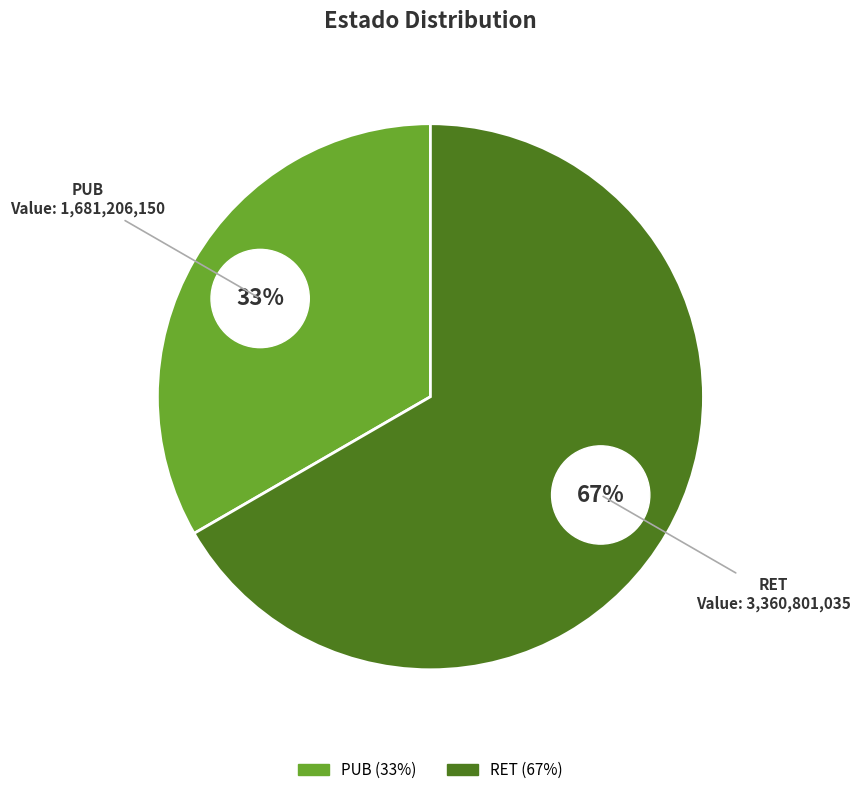

How much of the chart is everything except PUB?

66.7%